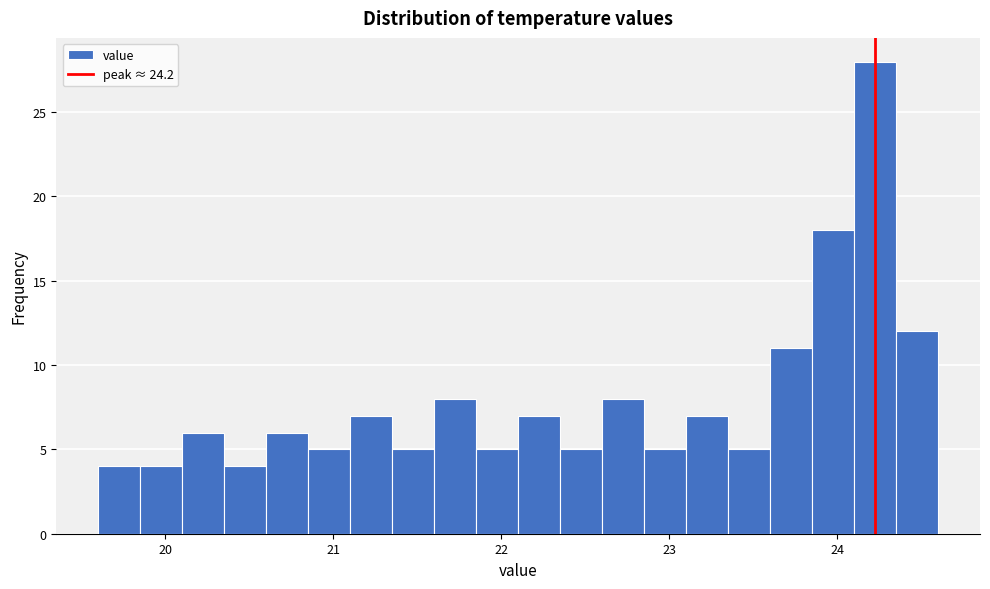

Read against the x-axis, roughly where is the centre of the tallest bar?

24.2